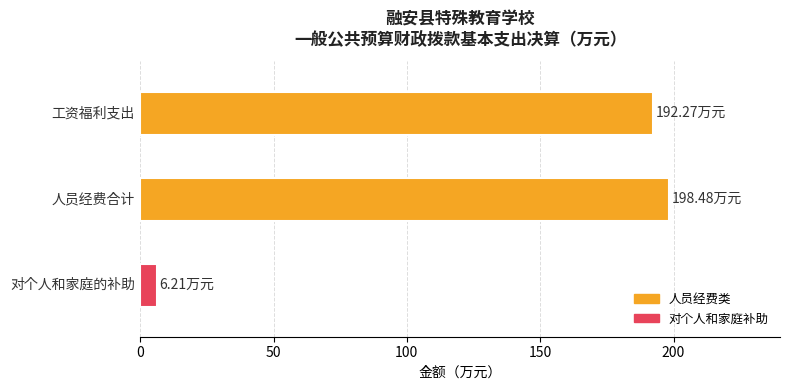

What is the average value?

132.3